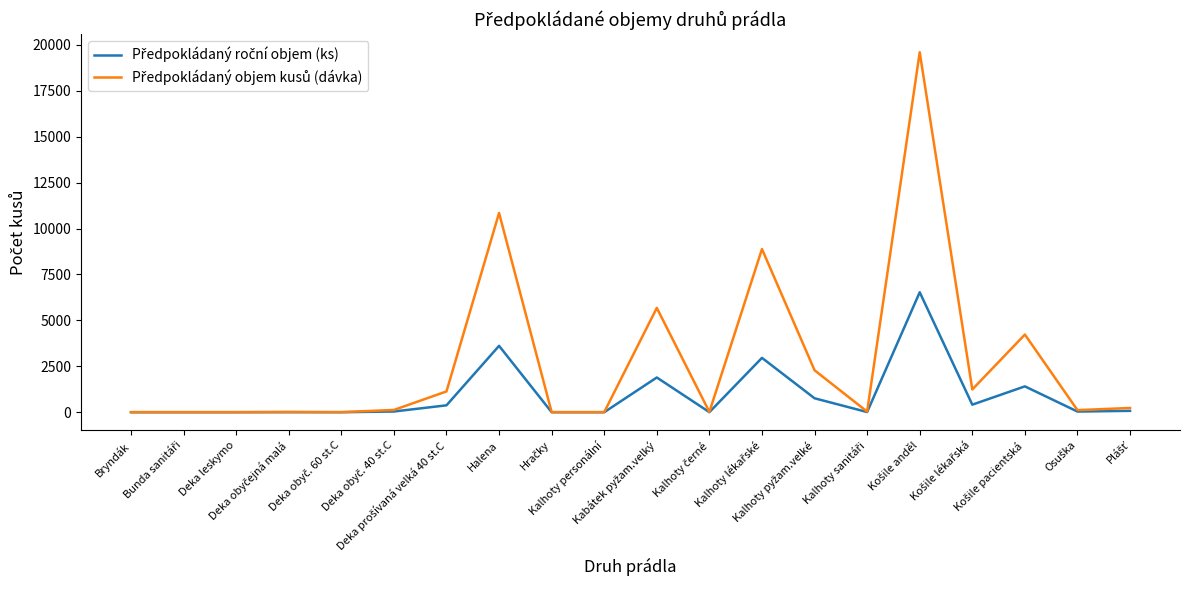

What is the maximum value shown in the chart?

19593